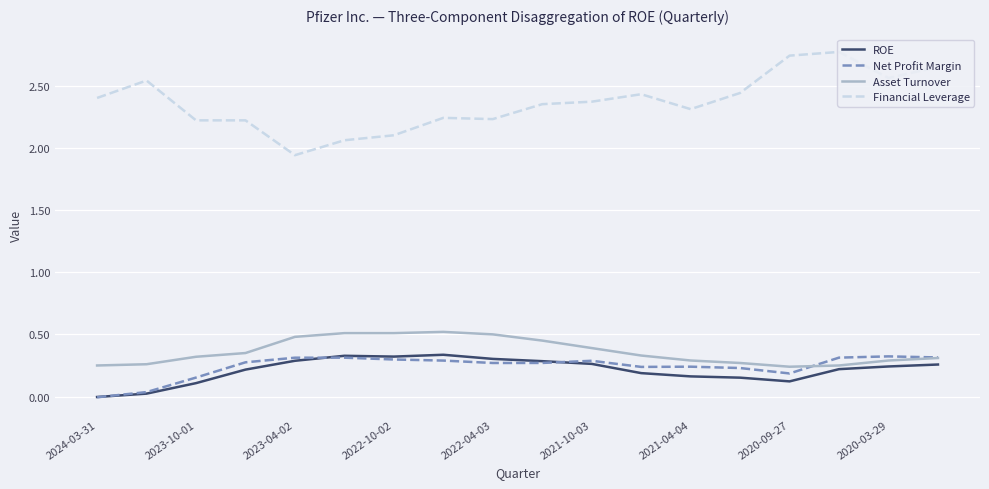

True or false: Net Profit Margin and Financial Leverage cross at least once.

False